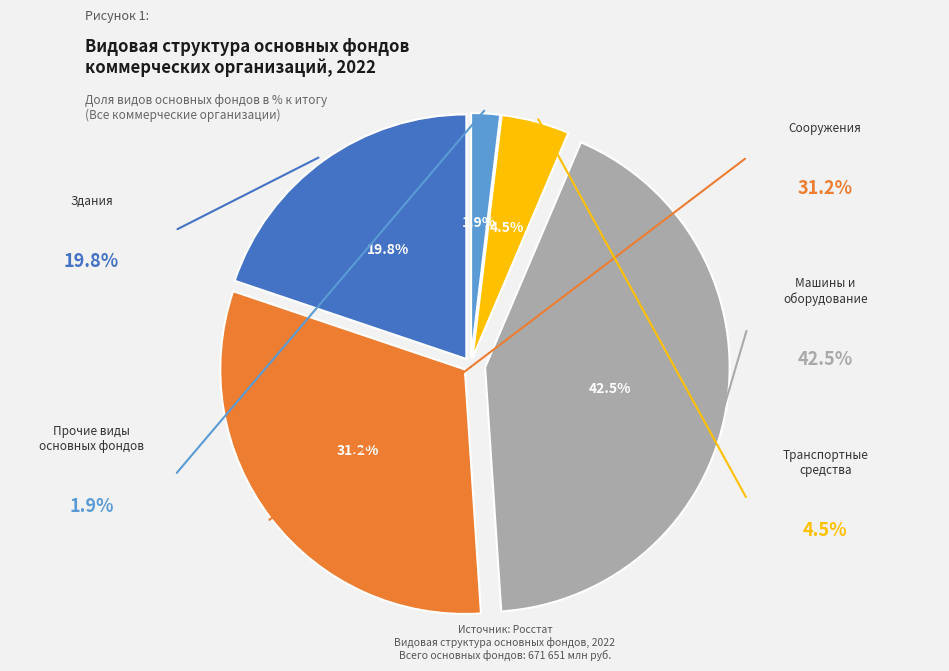

Is there a majority slice in this chart?

No